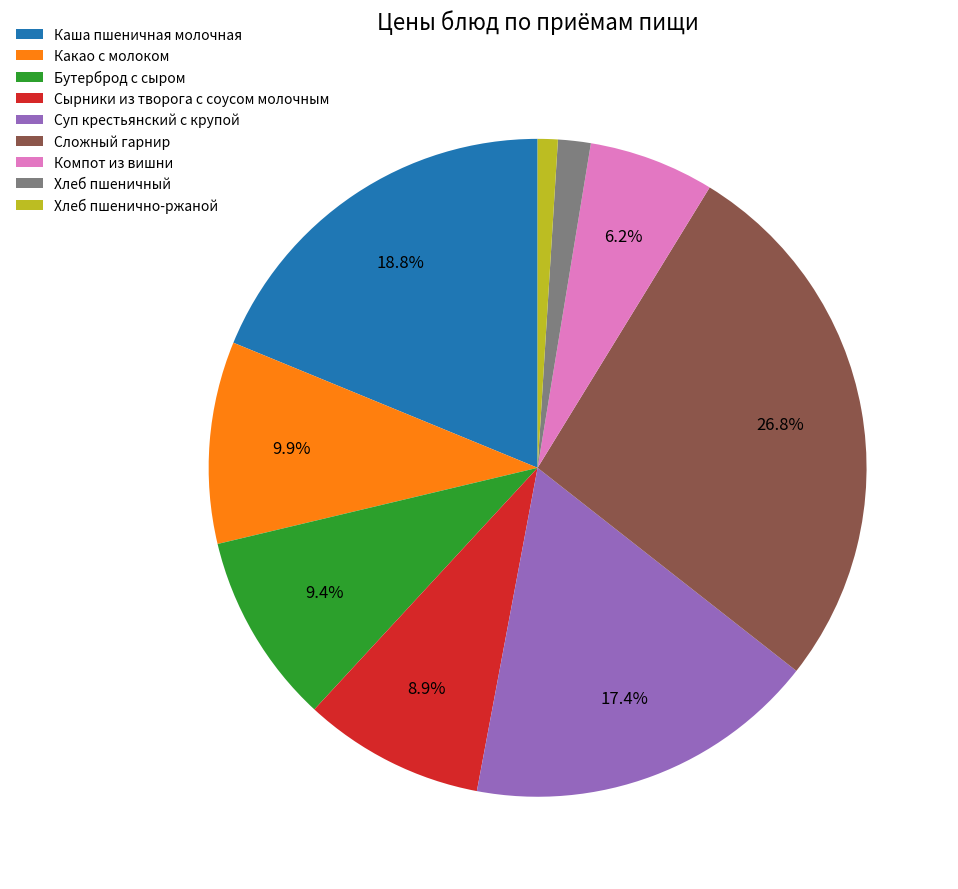

Is Хлеб пшенично-ржаной the majority of the pie?

No